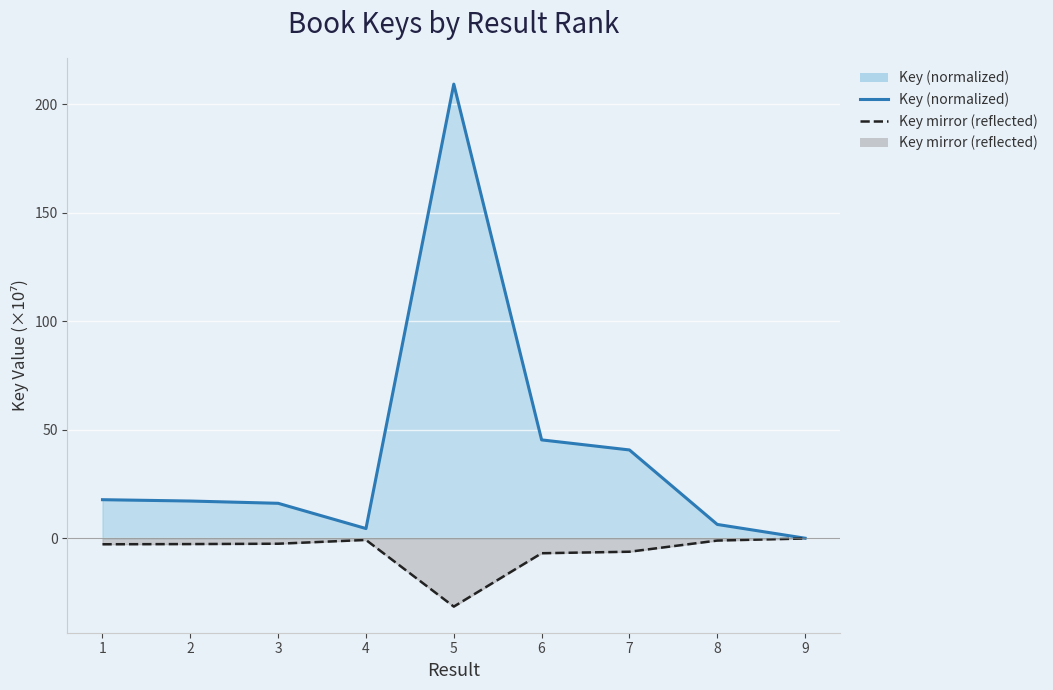

At how many categories does at least one series exceed 167?

1